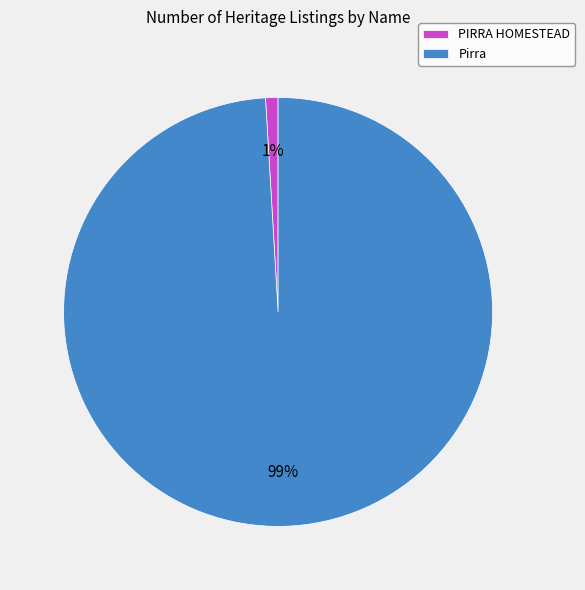

Which has a higher value, Pirra or PIRRA HOMESTEAD?

Pirra